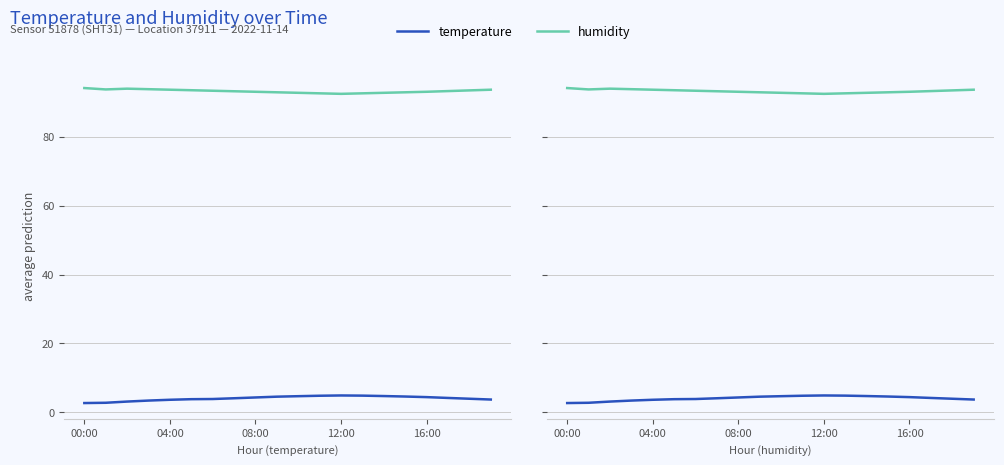

At which category does the chart reach its peak across all series?

00:00